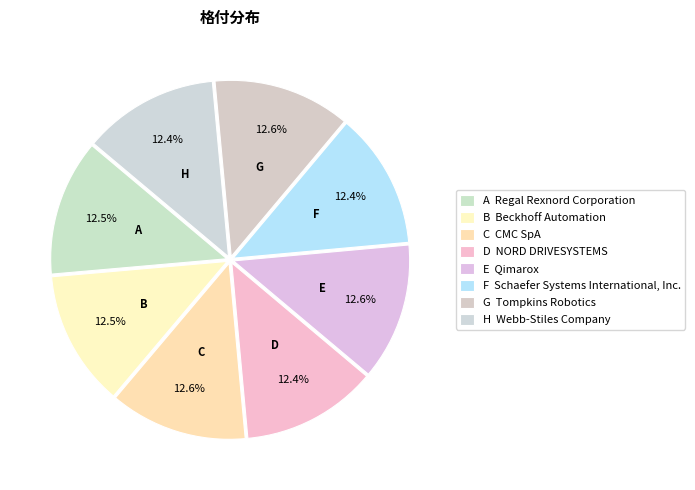

Is there a majority slice in this chart?

No